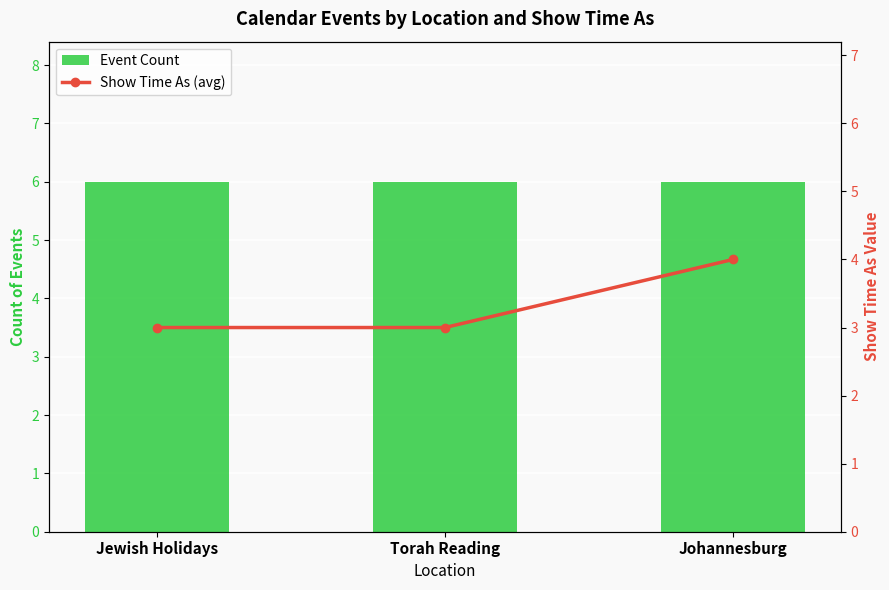

What is the approximate value of Show Time As (avg) at Johannesburg?

4